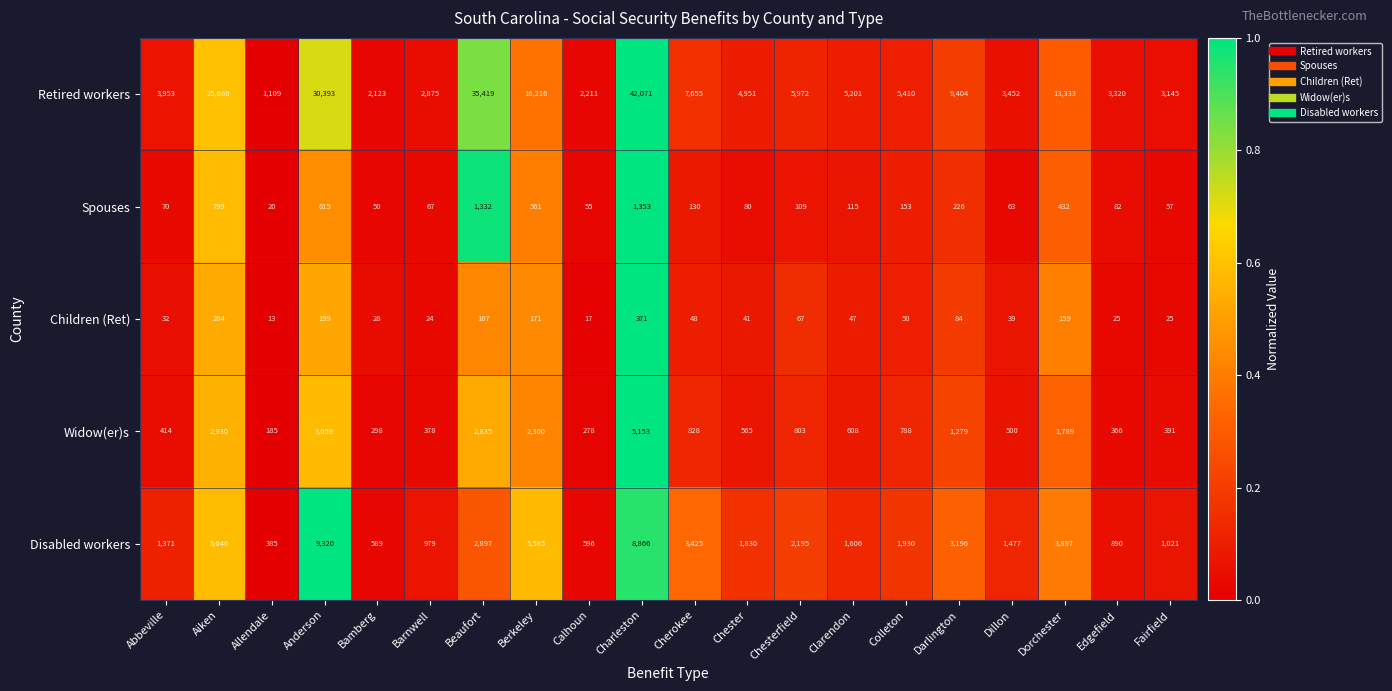

What is the spread (max minus min) of values at Darlington?

9320